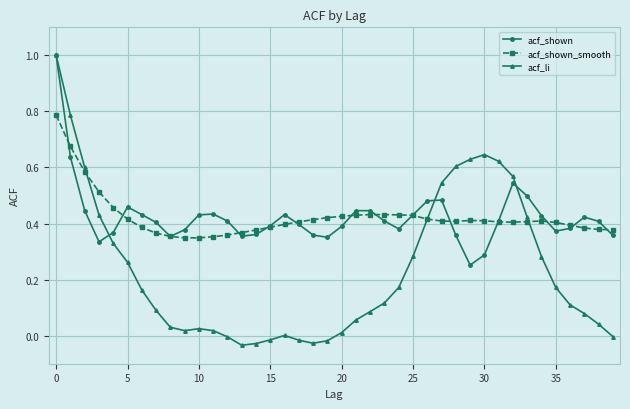

True or false: acf_shown has more than 1 points higher than both neighbors.

True